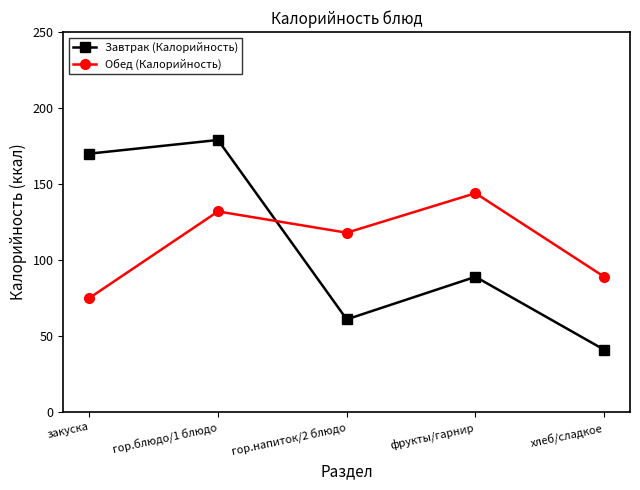

Which series has the widest spread of values?

Завтрак (Калорийность)